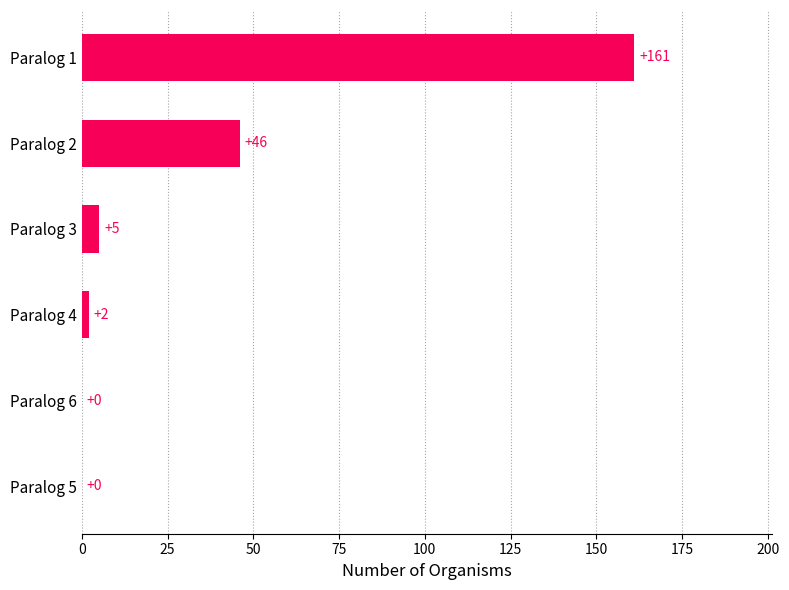

At which category does the chart reach its peak across all series?

Paralog 1